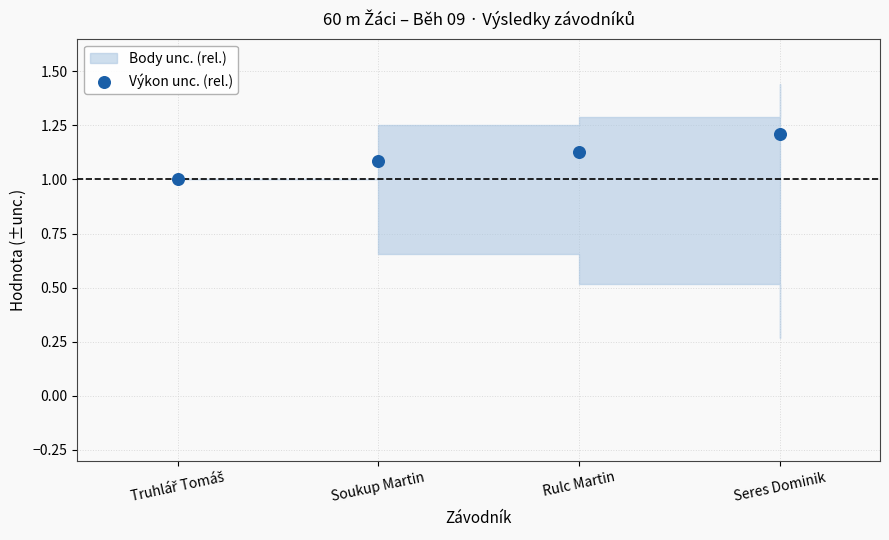

How many data points are displayed?

4